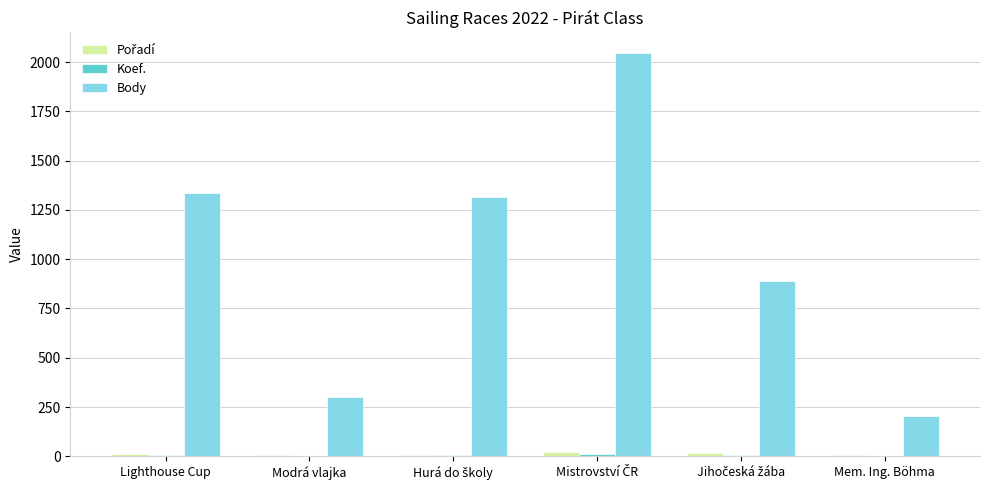

Which series has the largest range (max minus min)?

Body